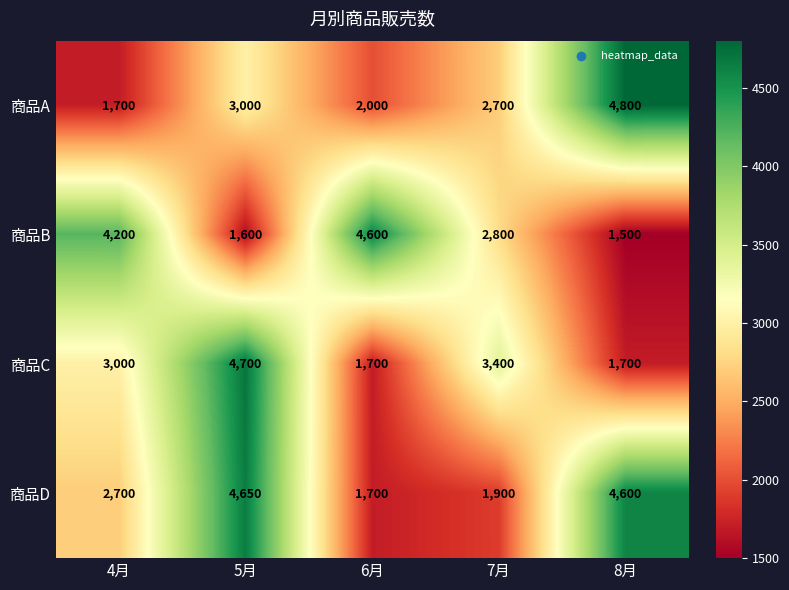

What is the sum of the 商品A values at 8月 and 7月?

7500